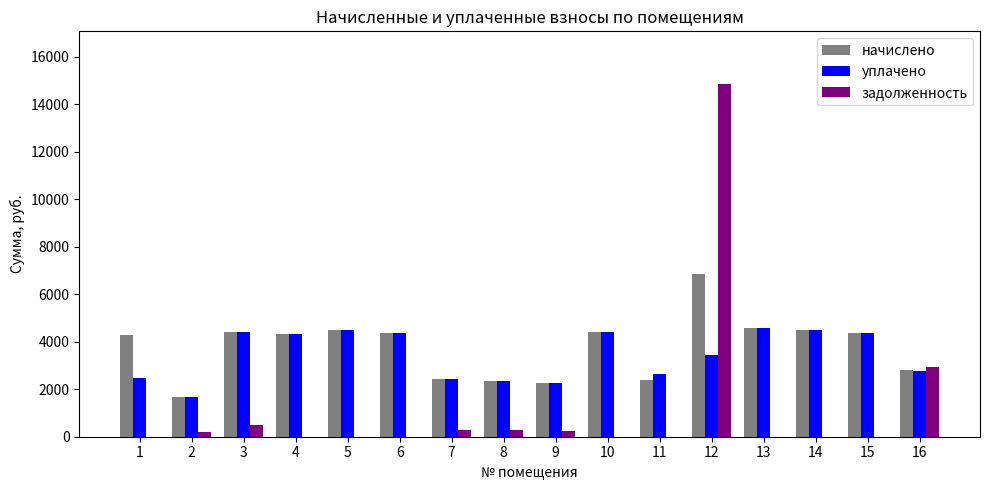

Between 12 and 14, which series saw the biggest shift?

задолженность